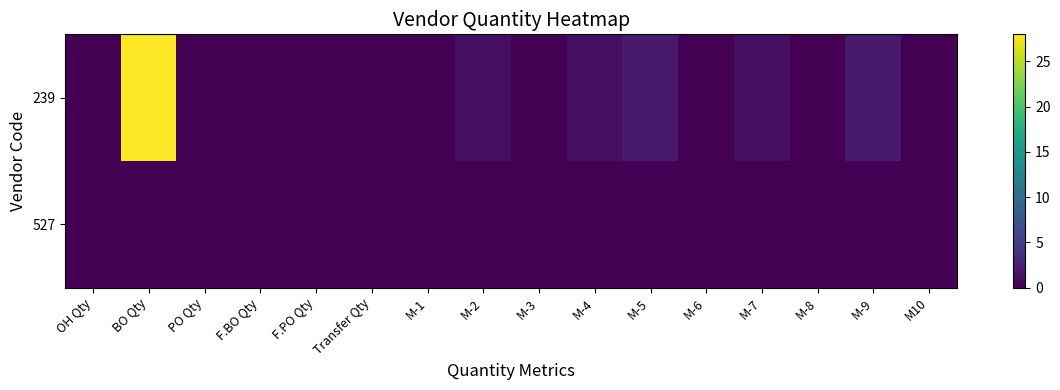

Which series has the largest total across all categories?

239